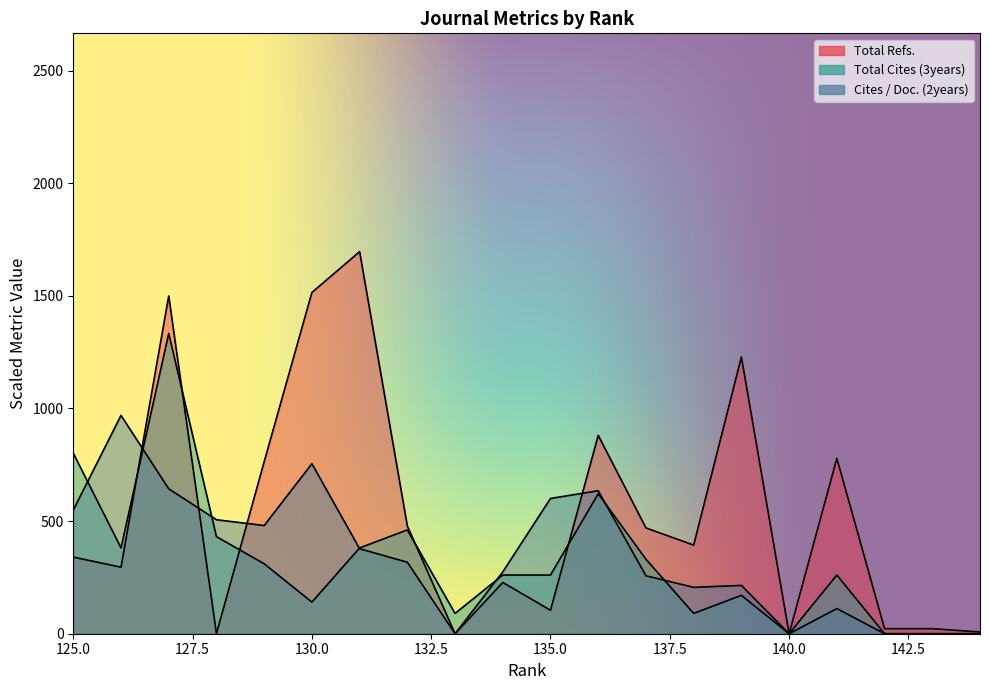

At which label does Total Refs. reach its peak?

131